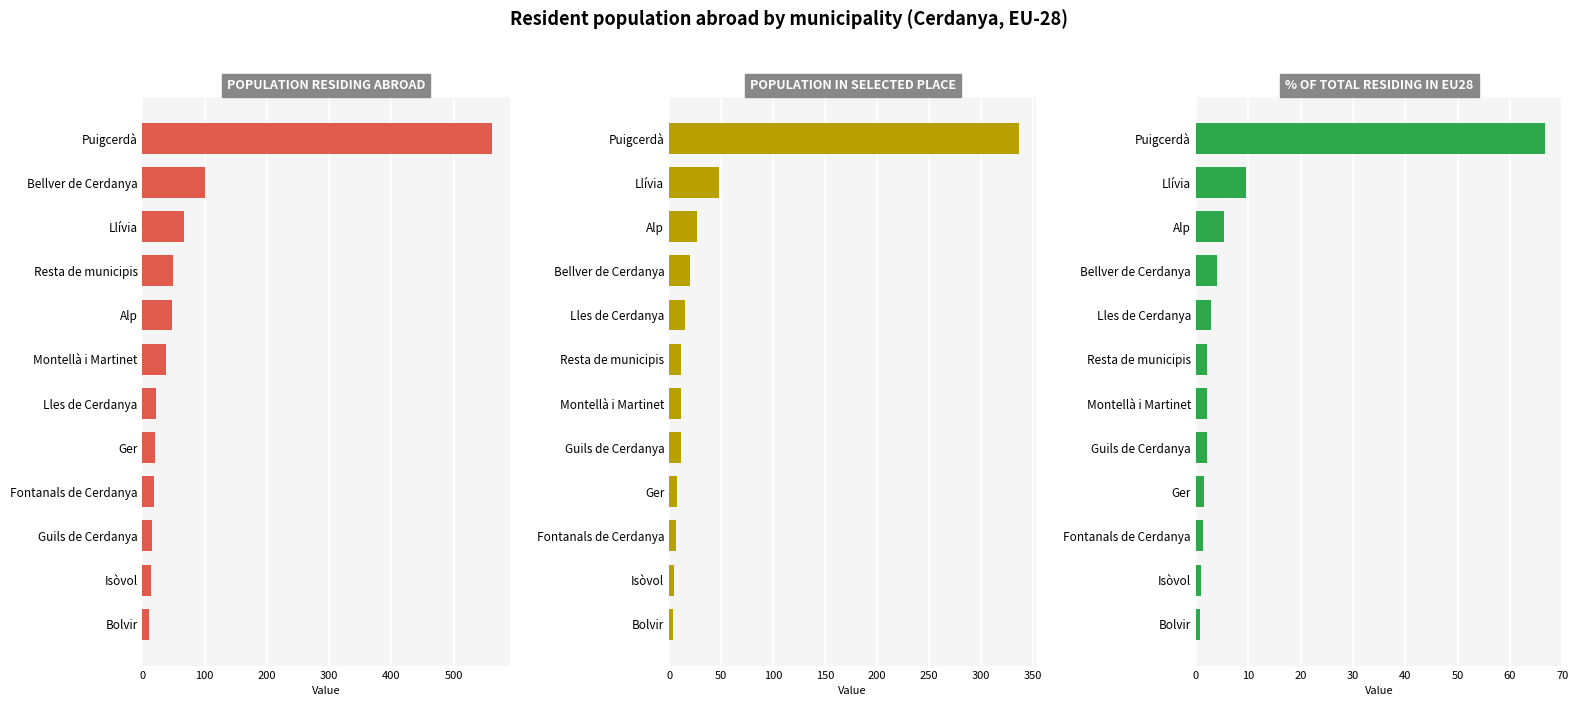

What is the average value of the % of total residing in EU28 series?

8.3